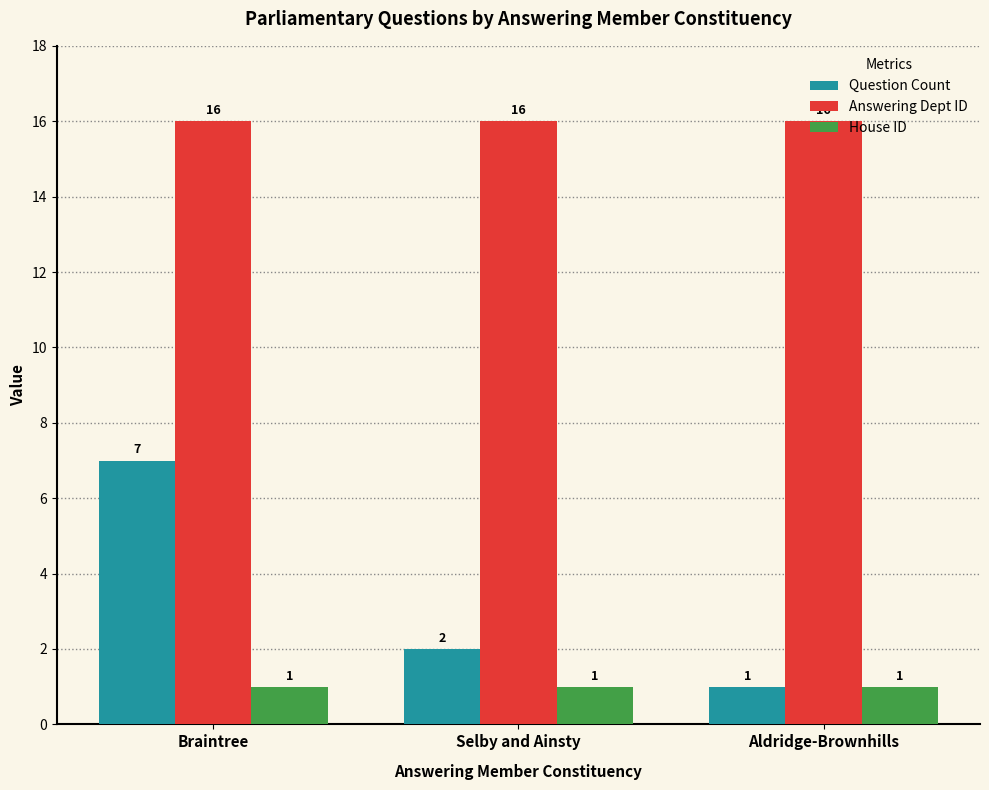

Reading right to left, transcribe all the data shown in this chart.

Question Count: Aldridge-Brownhills=1	Selby and Ainsty=2	Braintree=7
Answering Dept ID: Aldridge-Brownhills=16	Selby and Ainsty=16	Braintree=16
House ID: Aldridge-Brownhills=1	Selby and Ainsty=1	Braintree=1